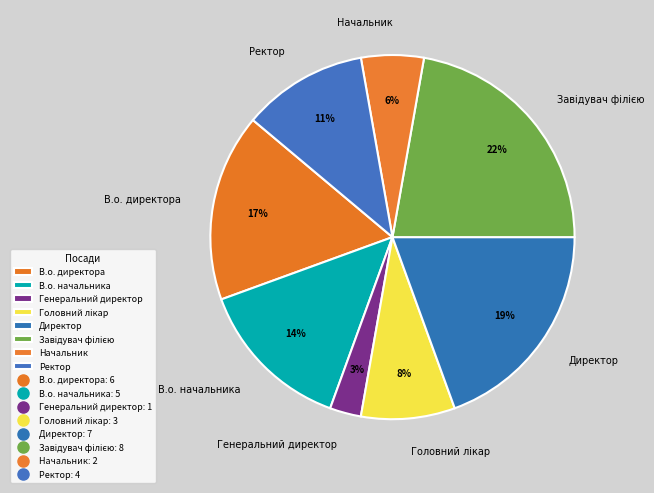

What is the smallest slice in the pie chart?

Генеральний директор